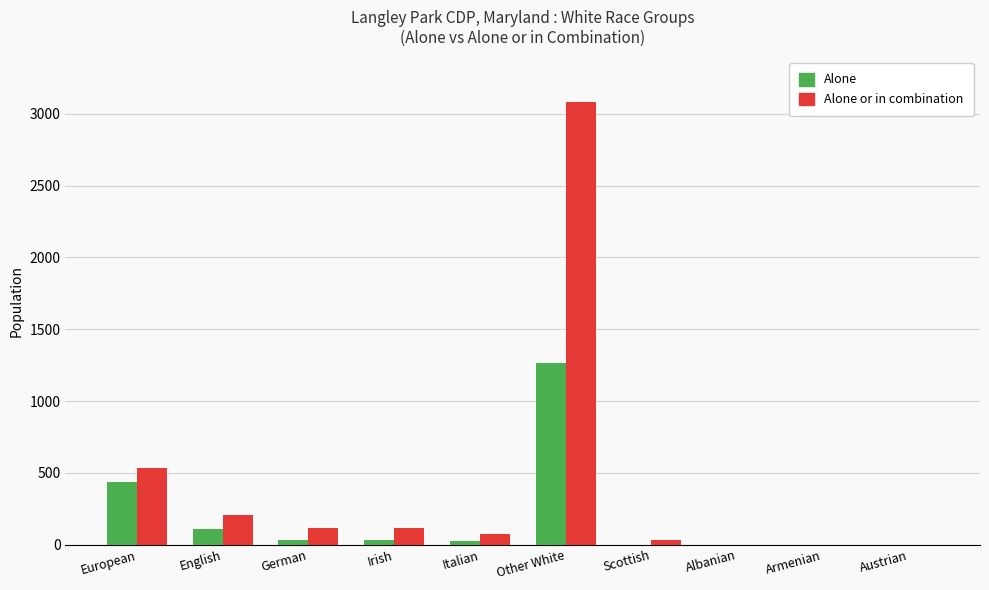

The value of Alone or in combination at English is 345. True or false?

False